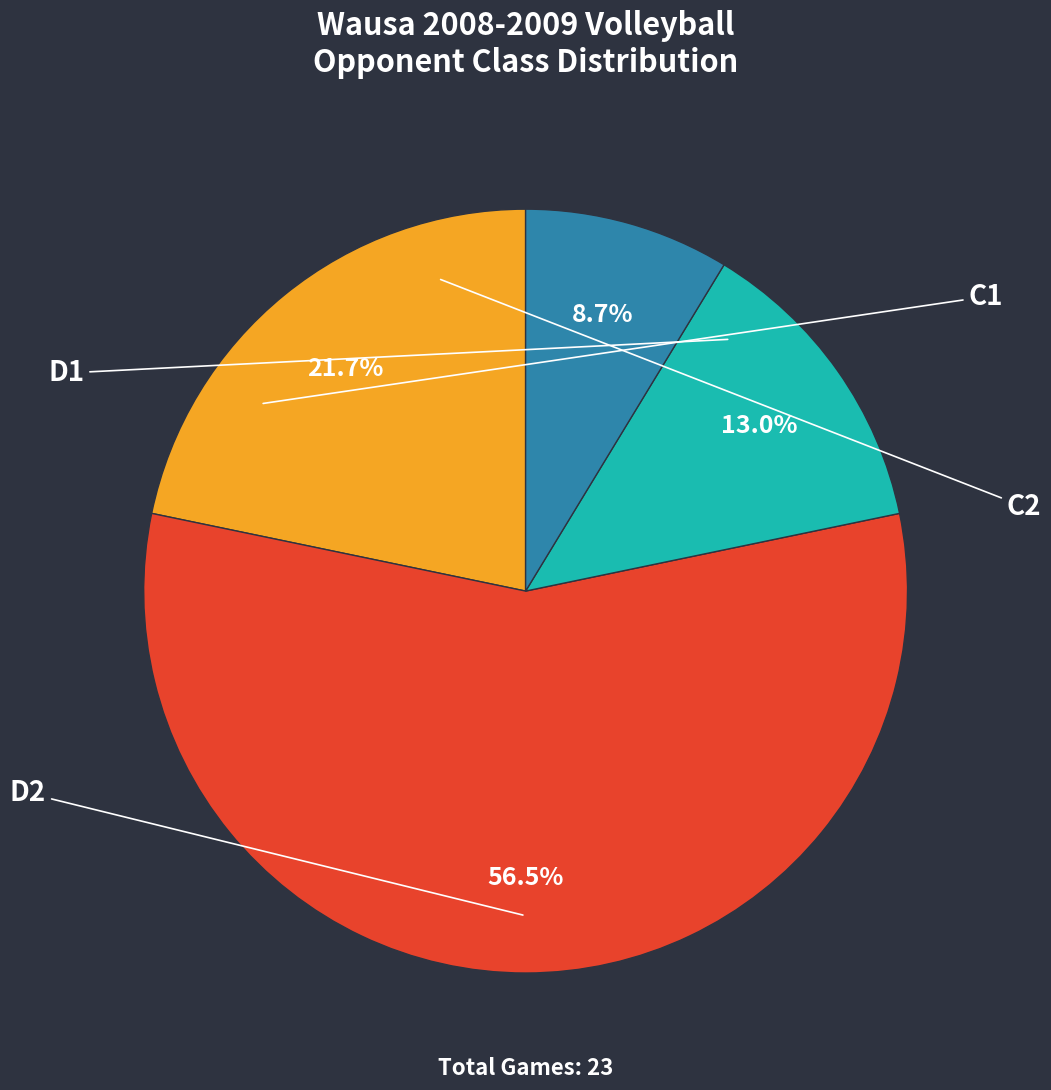

Is there any slice that represents more than half of the pie?

Yes